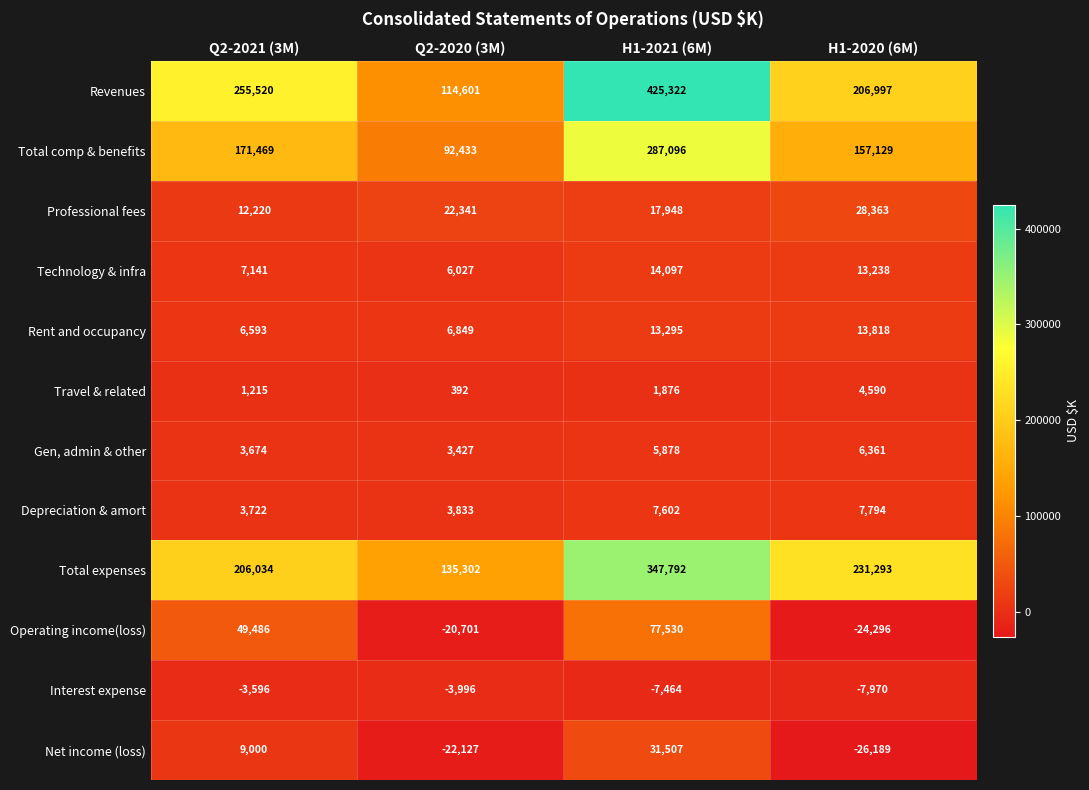

The value of Gen, admin & other at Q2-2021 (3M) is 5473. True or false?

False